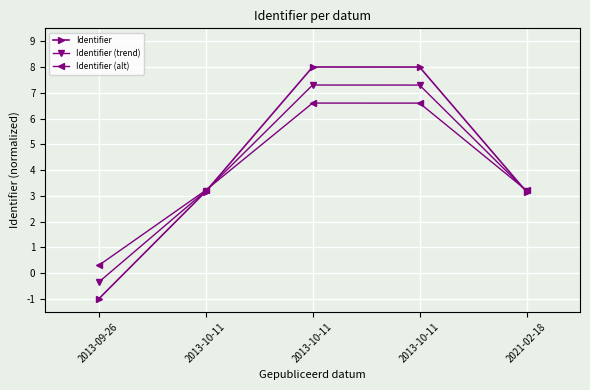

At which label does Identifier first exceed 3?

2013-10-11